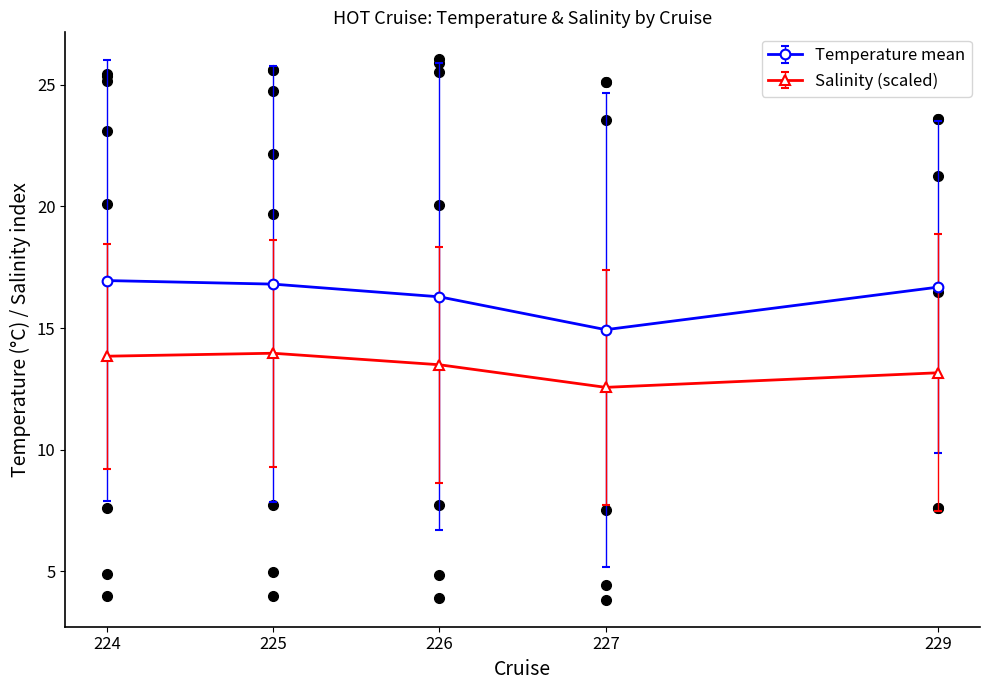

Is it true that Salinity (scaled) equals 12.6 at 227?

True